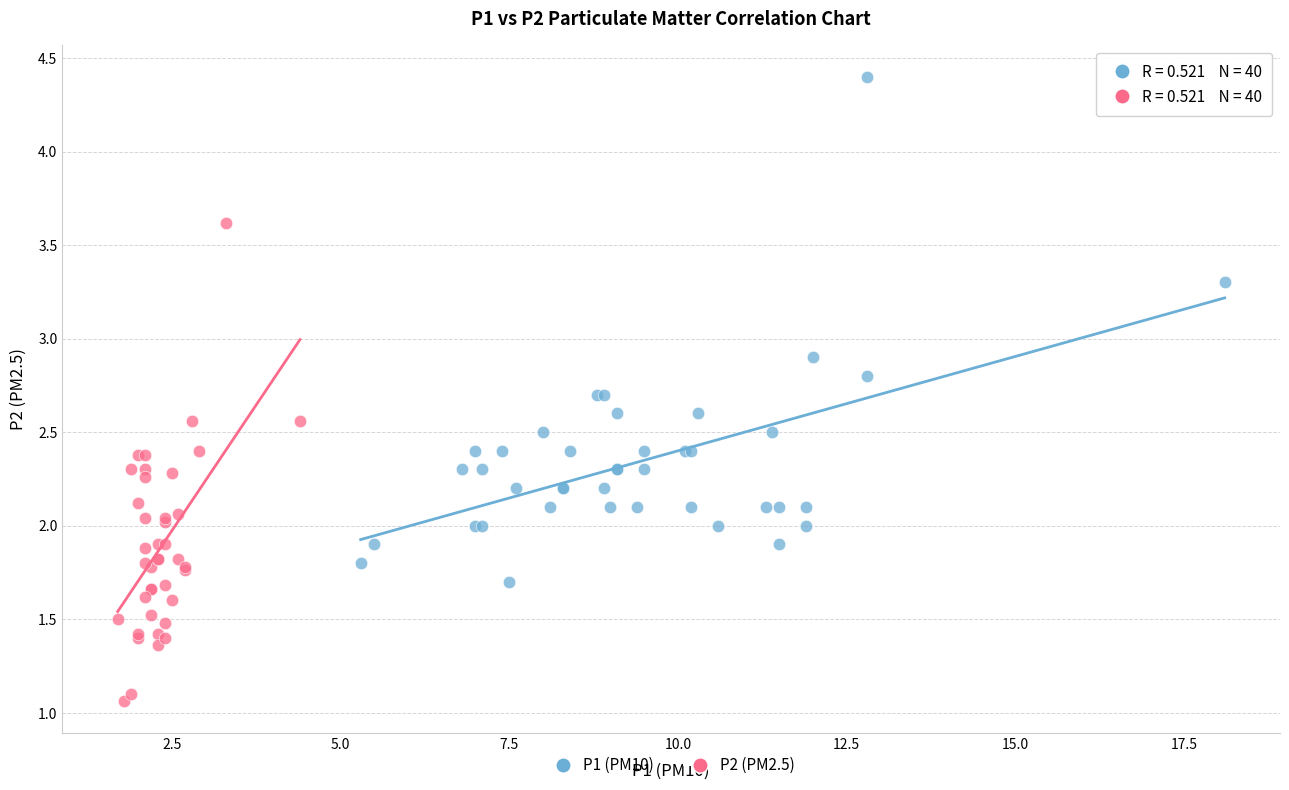

Which series contains the lowest Y value?

P2 (PM2.5)